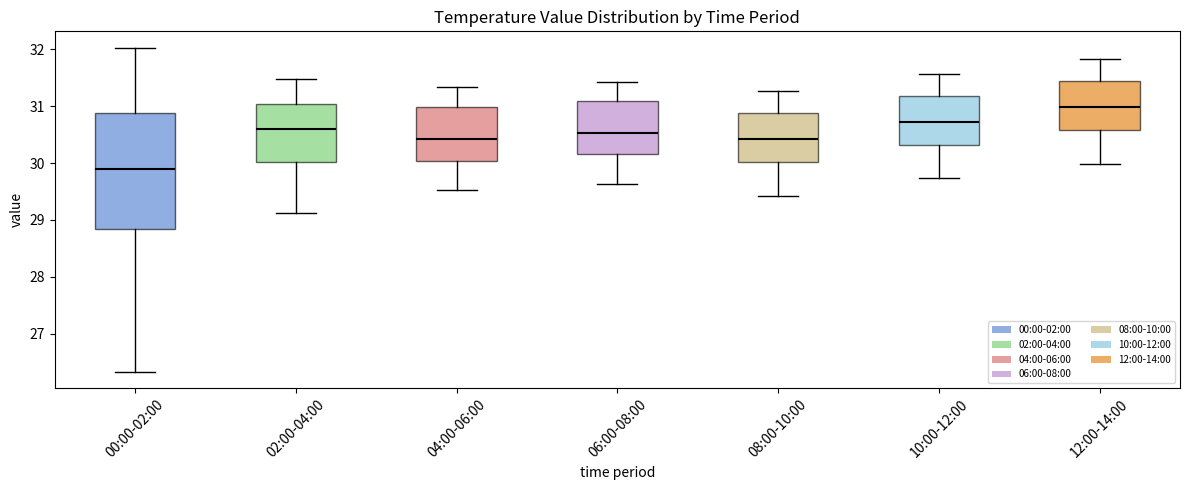

Comparing the boxes themselves (not the whiskers), which one is the tallest?

00:00-02:00